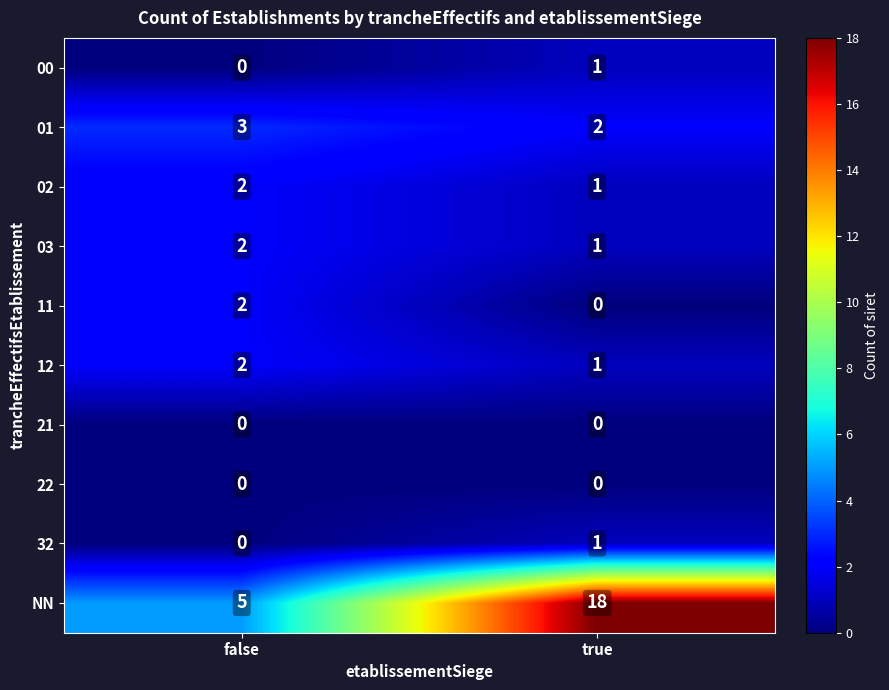

Count the number of data series in this chart.

10